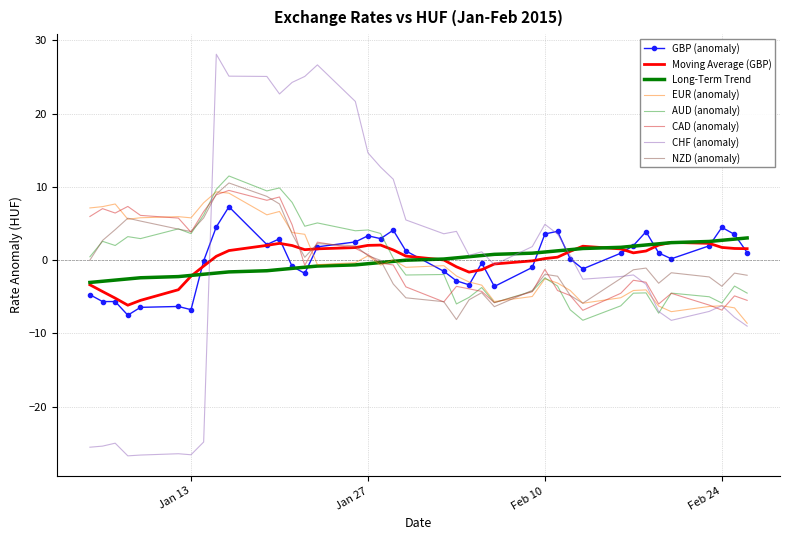

Which series has the widest spread of values?

CHF (anomaly)